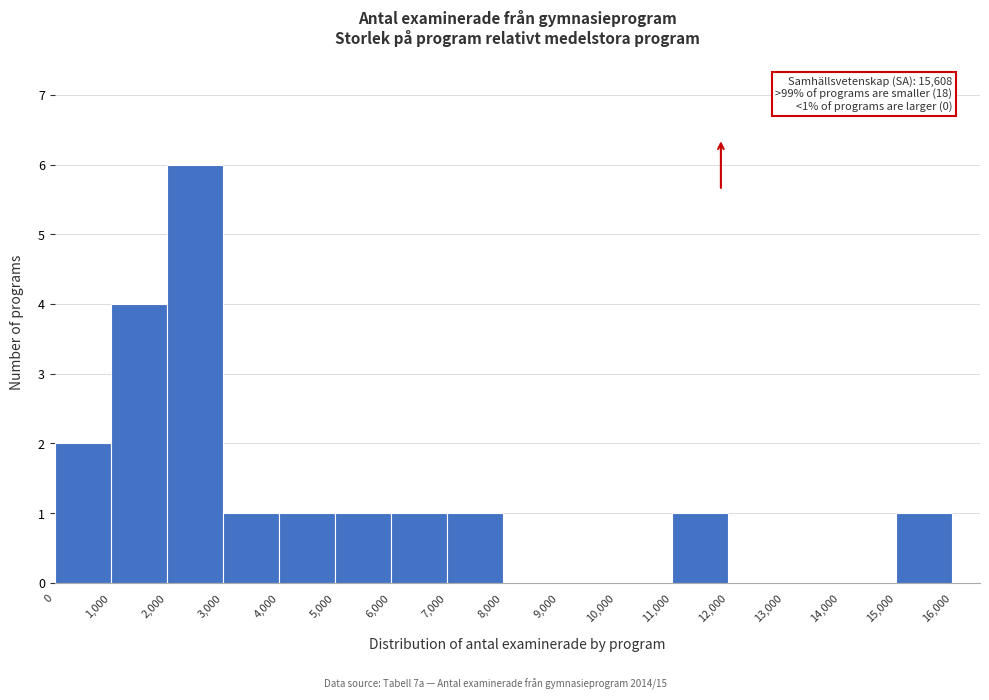

Over which range of the x-axis is the bar tallest?

2,000 to 3,000